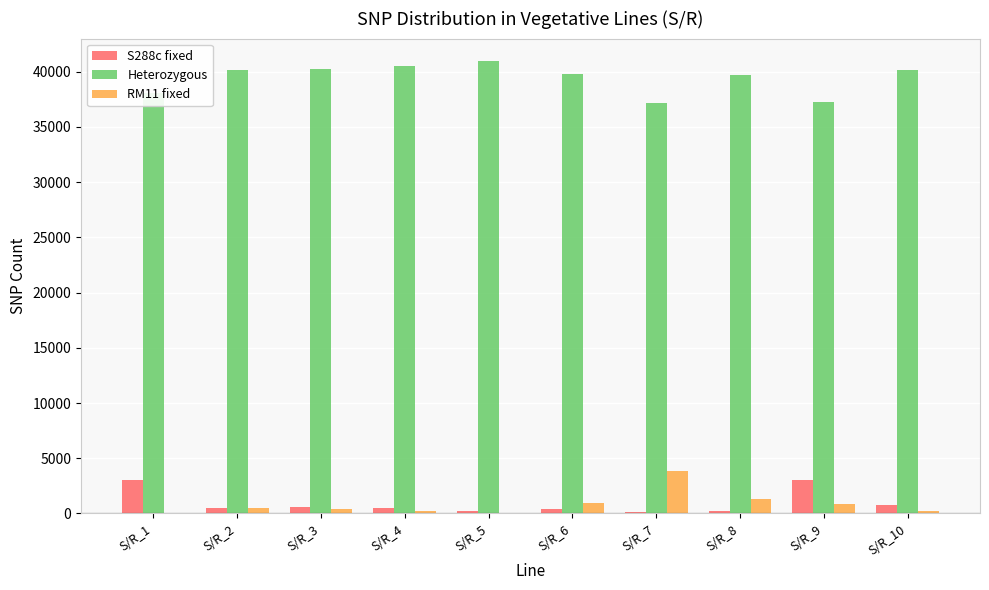

Are the bars grouped side by side (vs. stacked)?

Yes